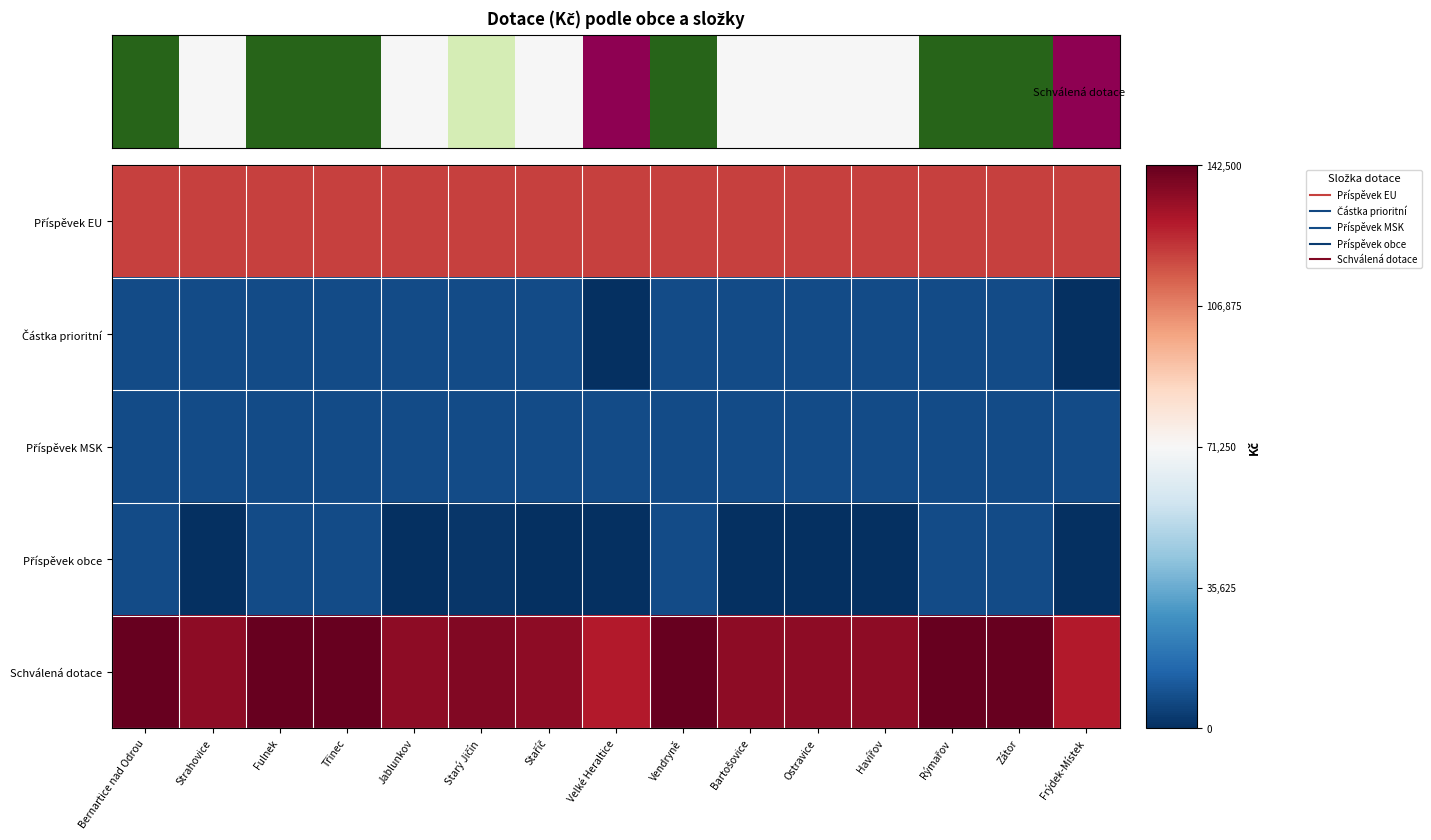

Which has a higher value, Jablunkov or Bartošovice?

Jablunkov